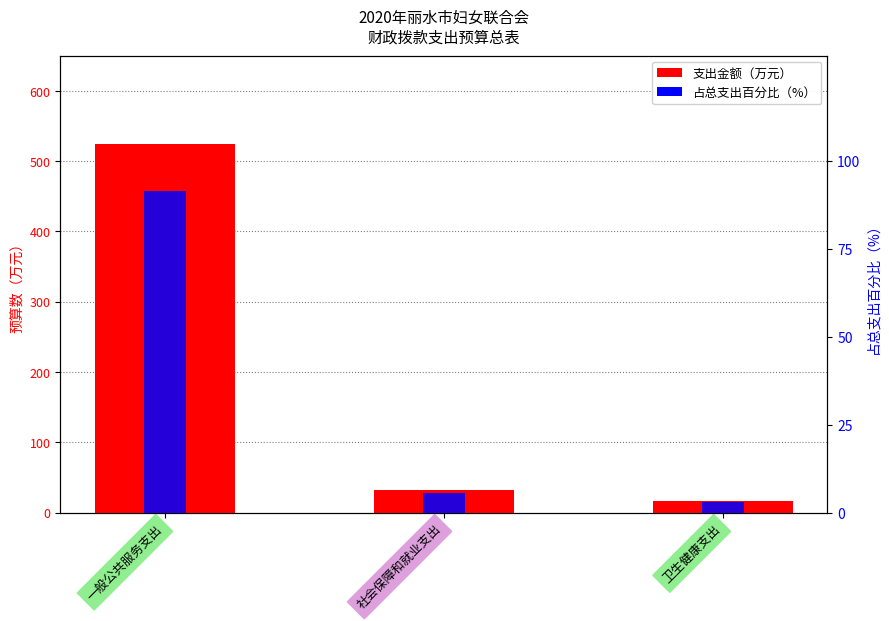

What is the label of the 1st bar from the right?

卫生健康支出